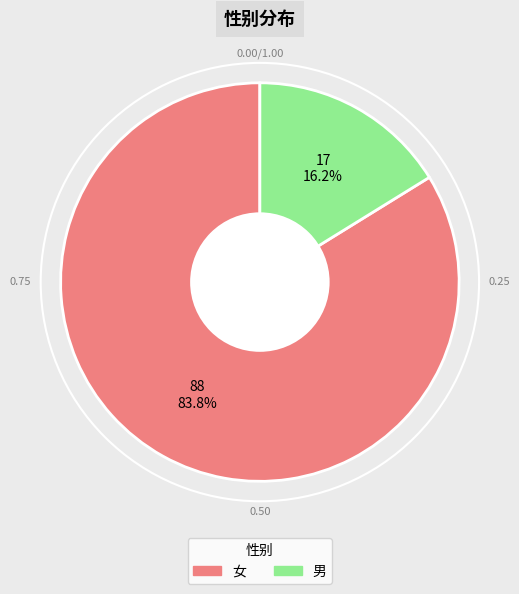

What is the smallest slice in the pie chart?

男